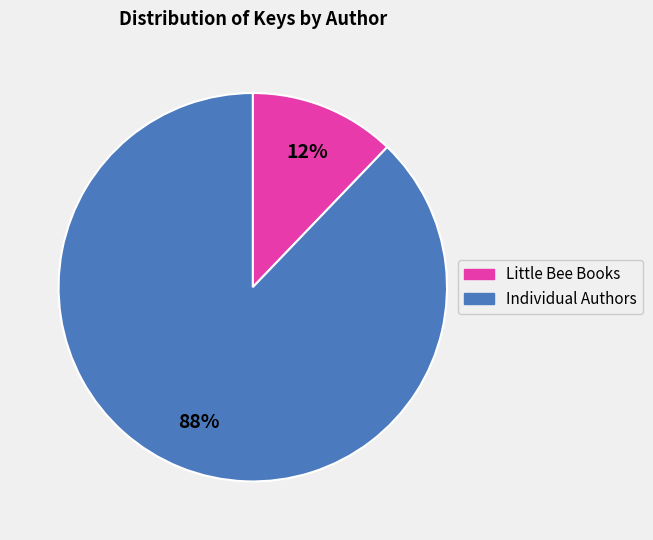

To the nearest percent, what is the difference between the largest and smallest slice percentages?

76%